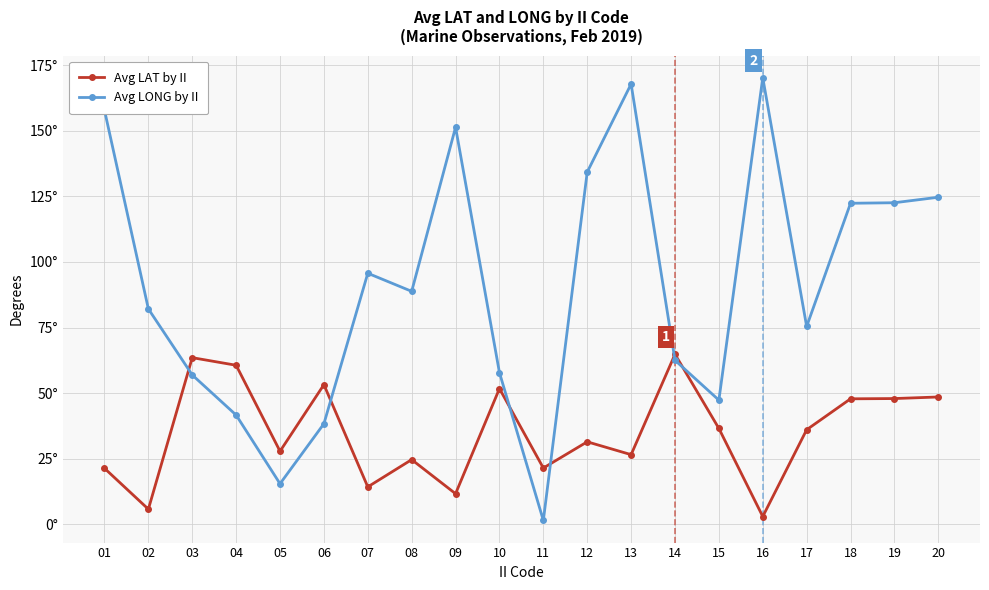

What are all the series names shown in the legend?

Avg LAT by II, Avg LONG by II